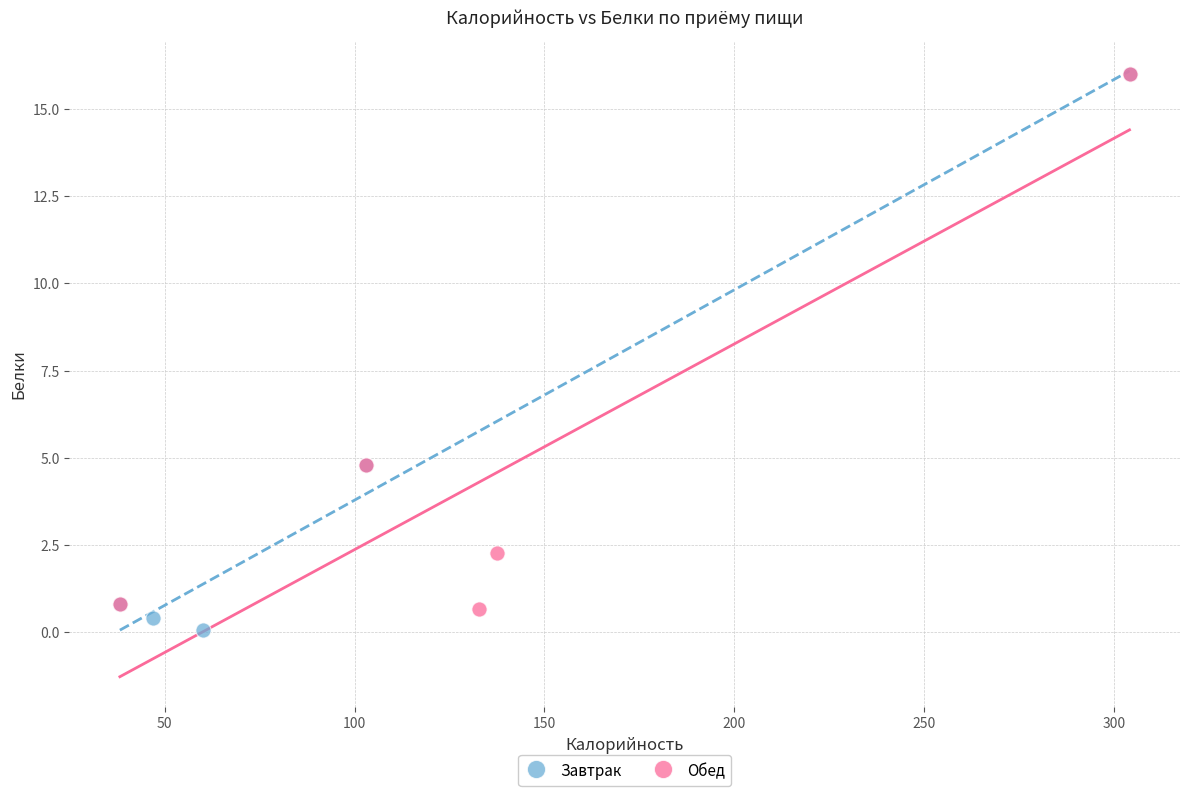

Which series reaches the minimum Y coordinate?

Завтрак